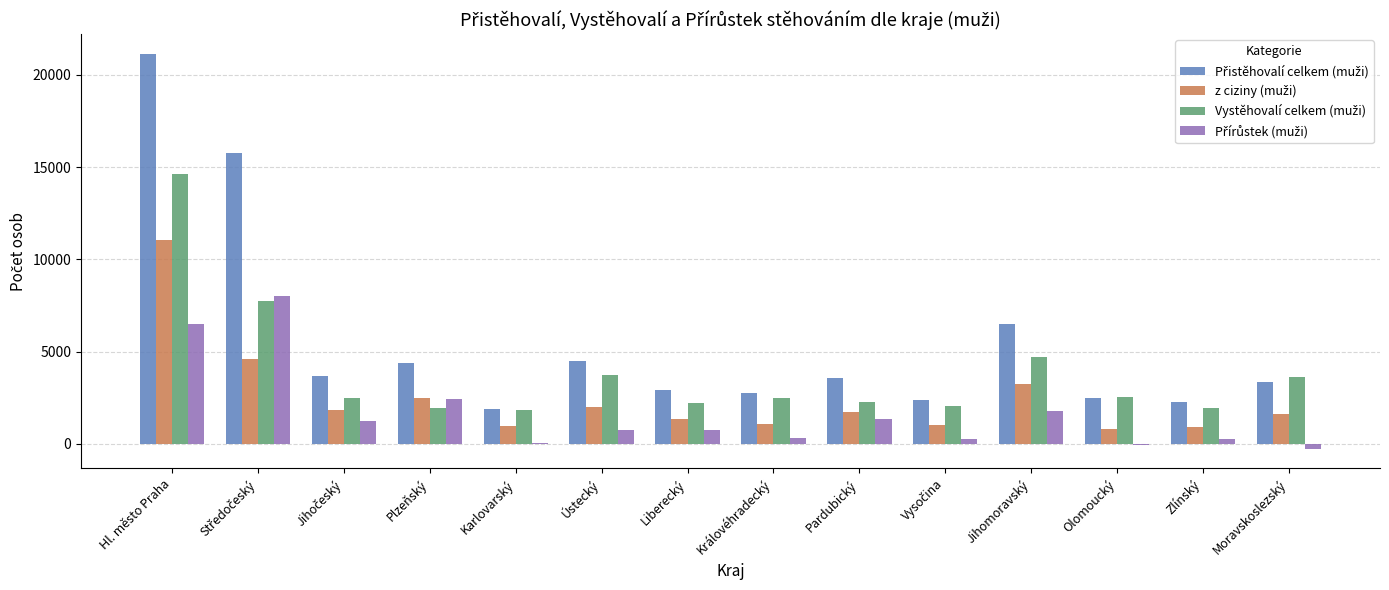

What is the maximum value shown in the chart?

21138